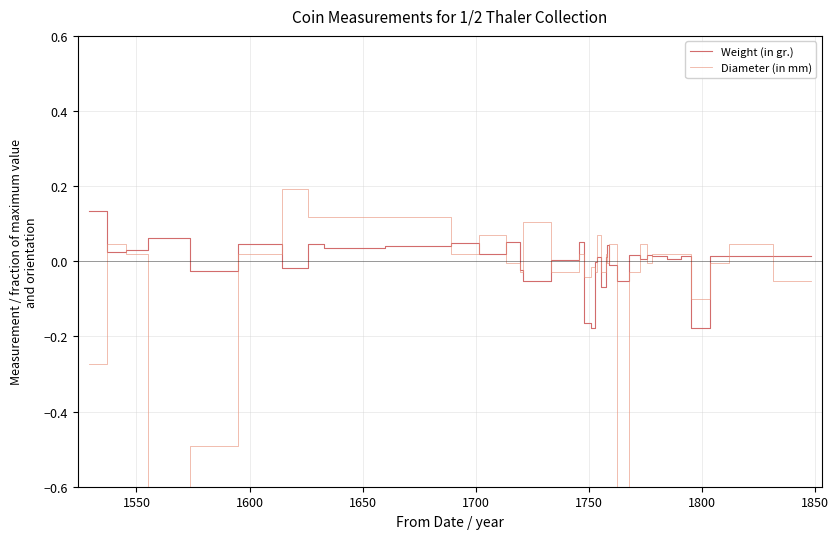

What is the difference between the maximum and minimum values in the Weight (in gr.) series?

0.3